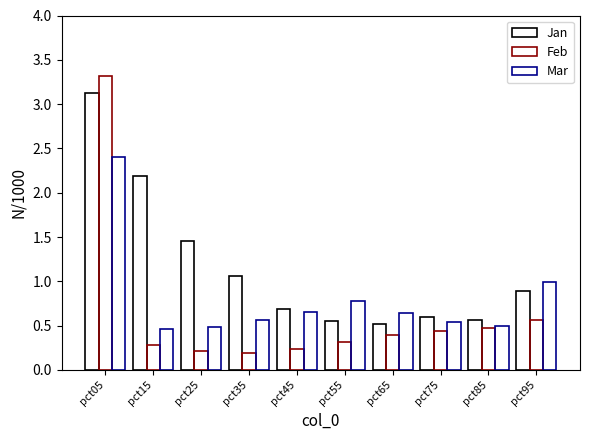

Reading right to left, list all the values displayed in this chart.

Jan: pct95=0.9	pct85=0.6	pct75=0.6	pct65=0.5	pct55=0.6	pct45=0.7	pct35=1.1	pct25=1.5	pct15=2.2	pct05=3.1
Feb: pct95=0.6	pct85=0.5	pct75=0.4	pct65=0.4	pct55=0.3	pct45=0.2	pct35=0.2	pct25=0.2	pct15=0.3	pct05=3.3
Mar: pct95=1.0	pct85=0.5	pct75=0.5	pct65=0.6	pct55=0.8	pct45=0.7	pct35=0.6	pct25=0.5	pct15=0.5	pct05=2.4